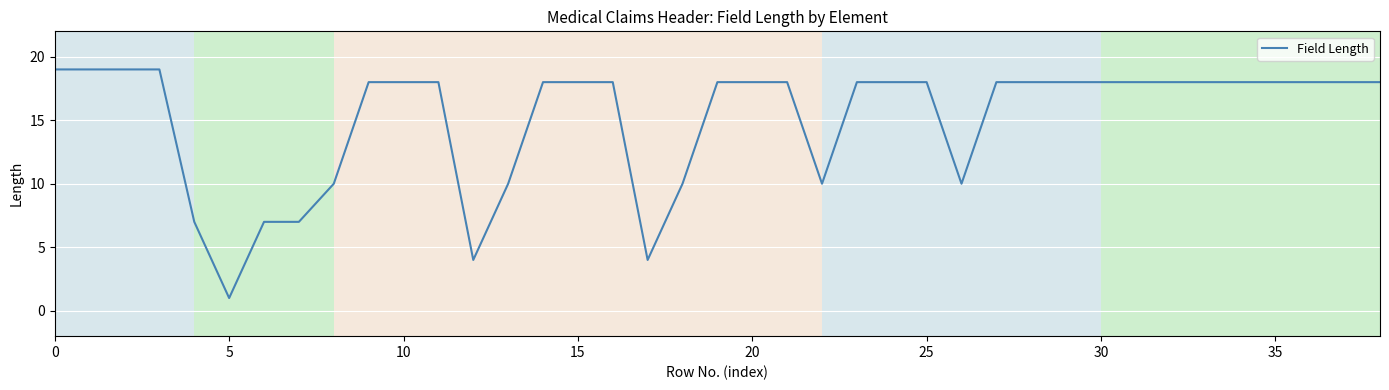

Reading left to right, what are all the values shown in this chart?

19	19	19	19	7	1	7	7	10	18	18	18	4	10	18	18	18	4	10	18	18	18	10	18	18	18	10	18	18	18	18	18	18	18	18	18	18	18	18